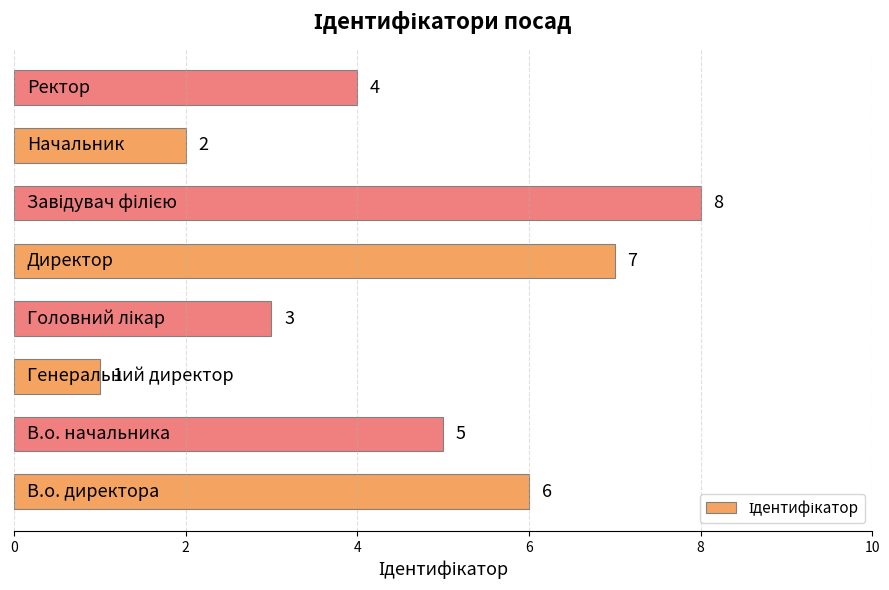

What is the sum of all values?

36